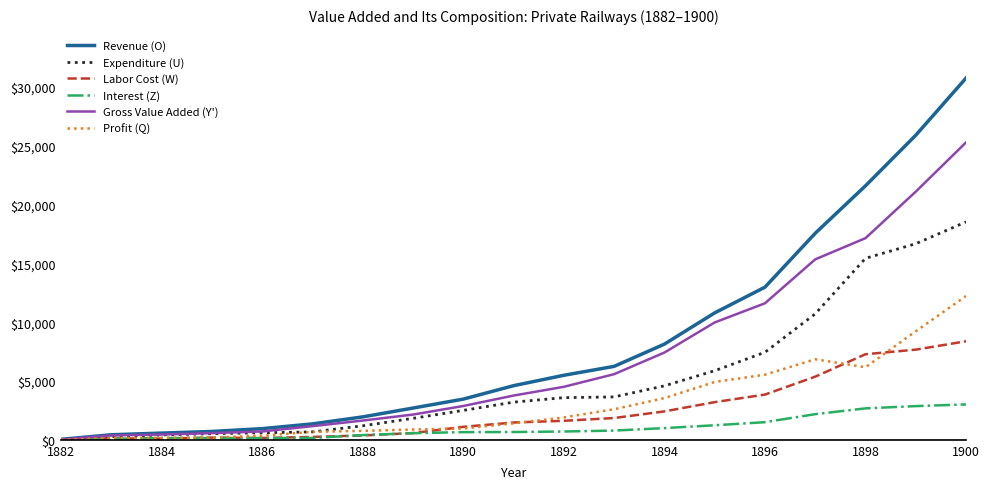

What is the greatest value displayed?

30769